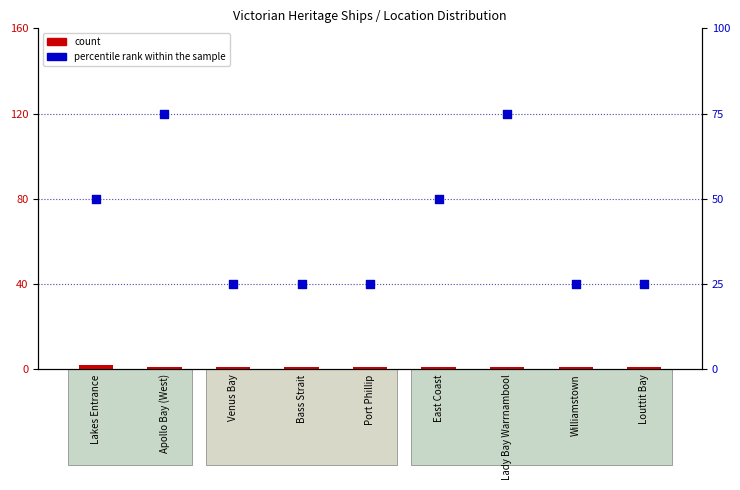

At which category is the sum across all series the highest?

Apollo Bay (West)